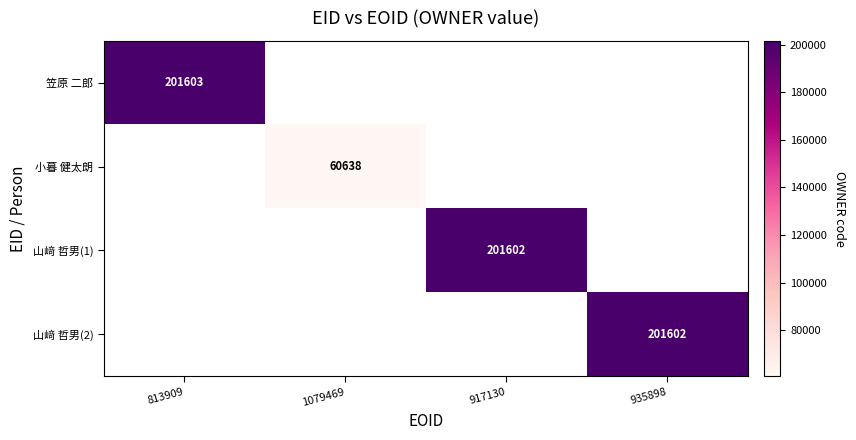

Which category has the lowest value across all series?

1079469